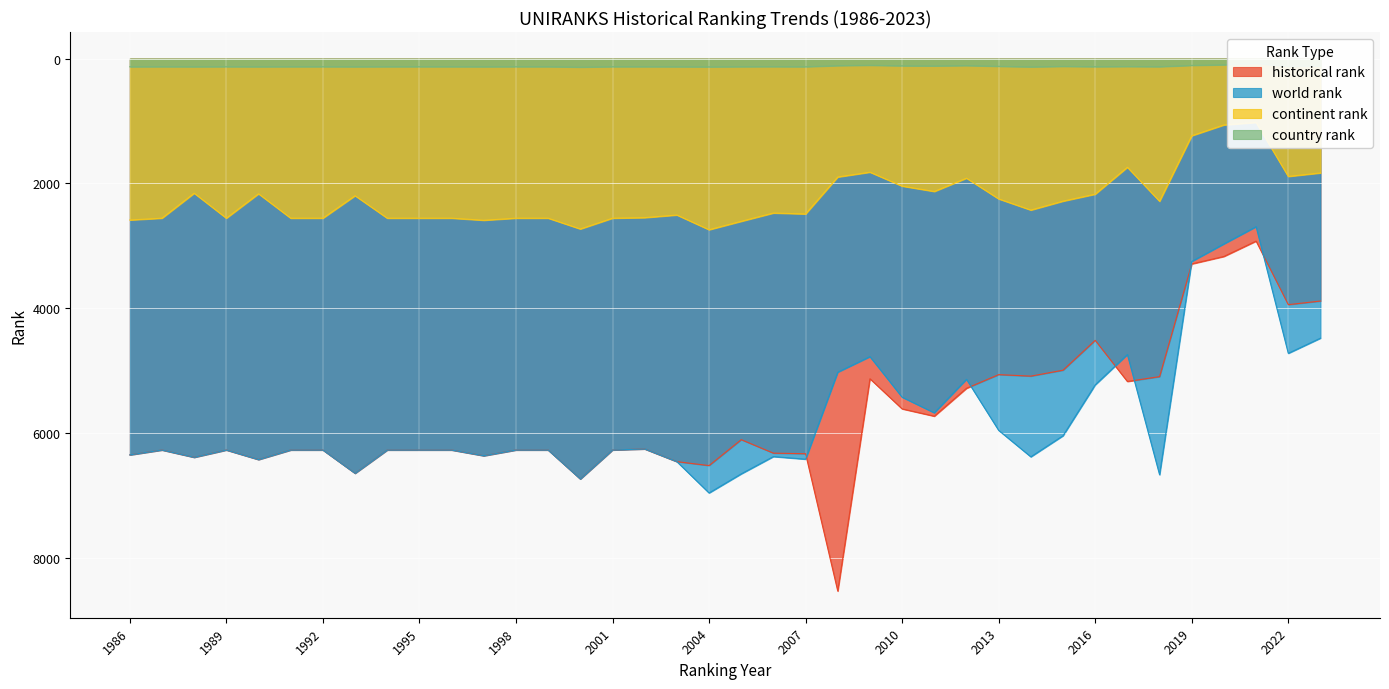

Which category has the highest value in the continent rank series?

2004